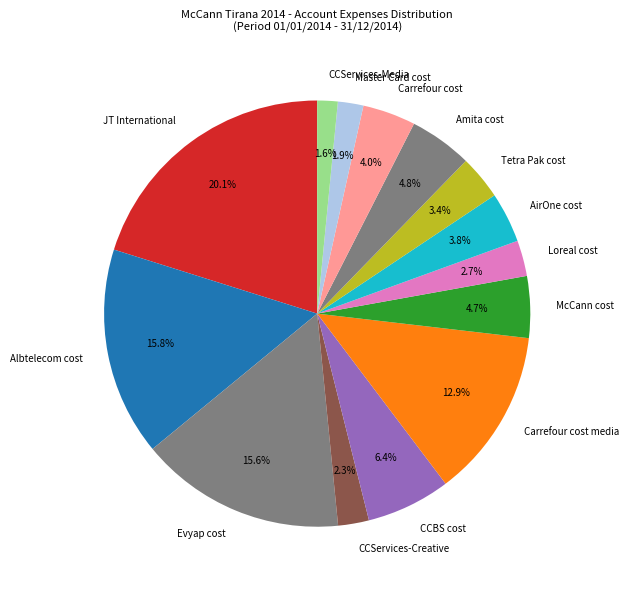

True or false: Evyap cost accounts for 16% of the total.

True